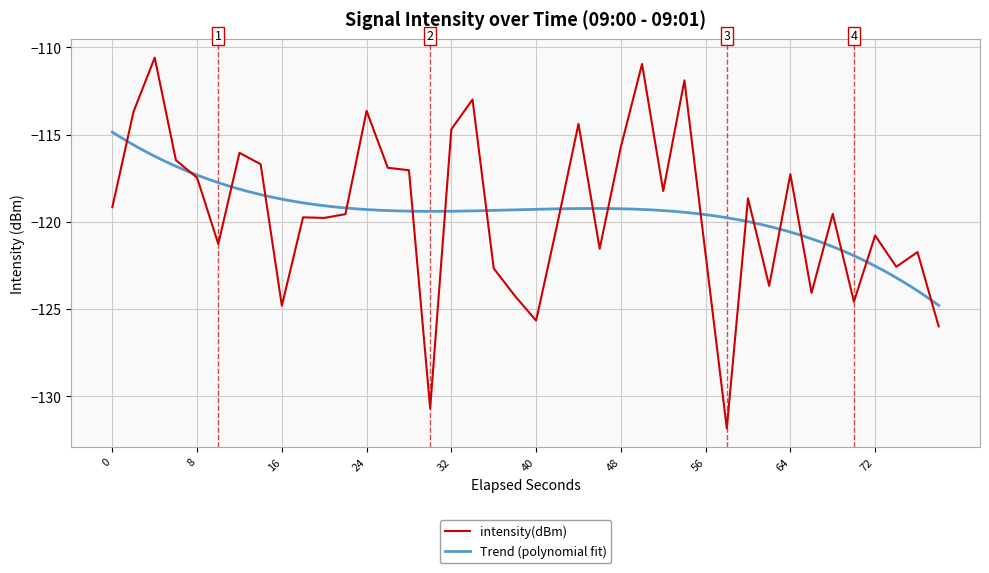

The value of intensity(dBm) at 48 is -162.7. True or false?

False